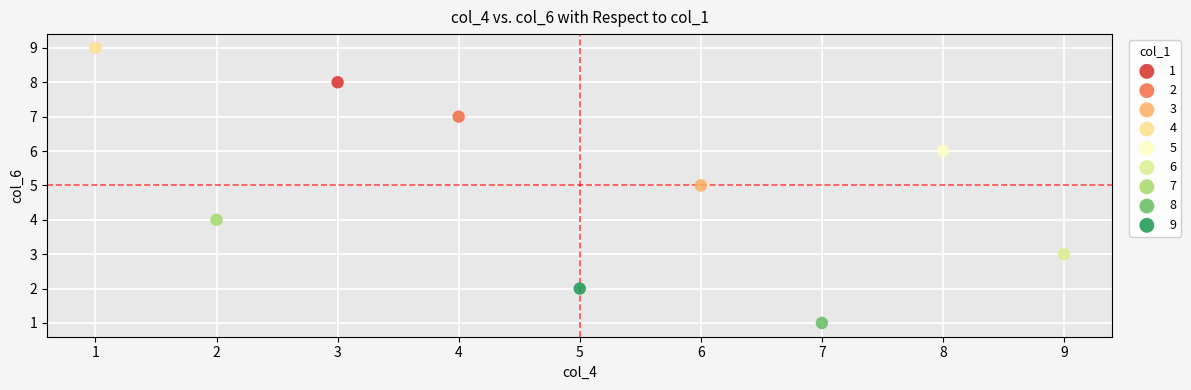

What are all the series names shown in the legend?

1, 2, 3, 4, 5, 6, 7, 8, 9